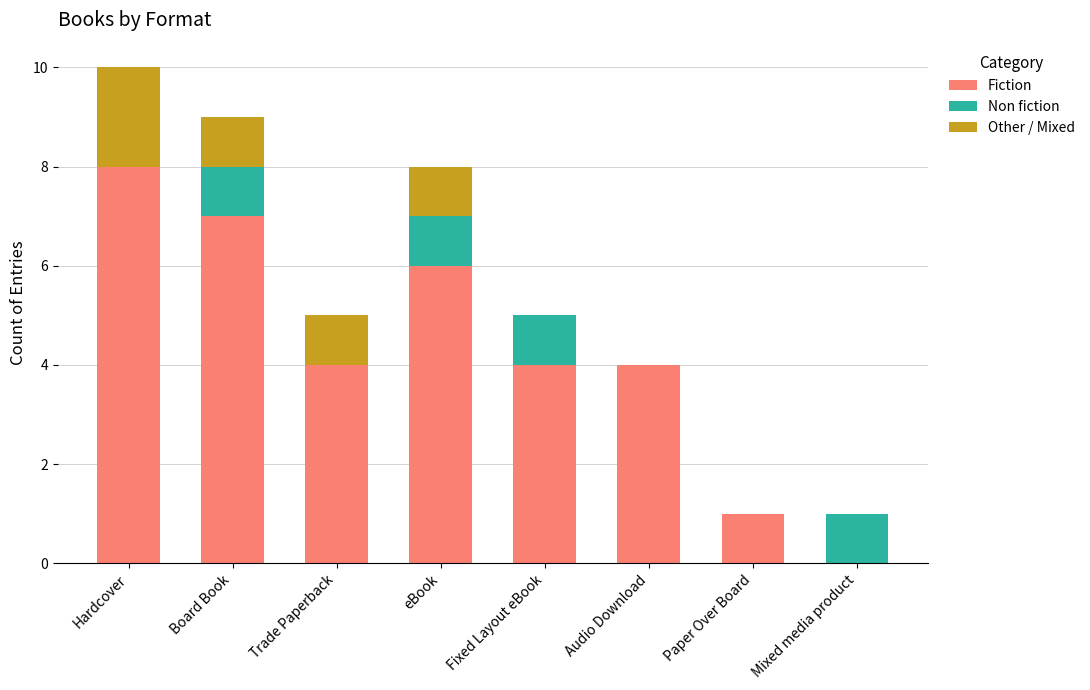

What is the sum of the Fiction values at Paper Over Board and eBook?

7